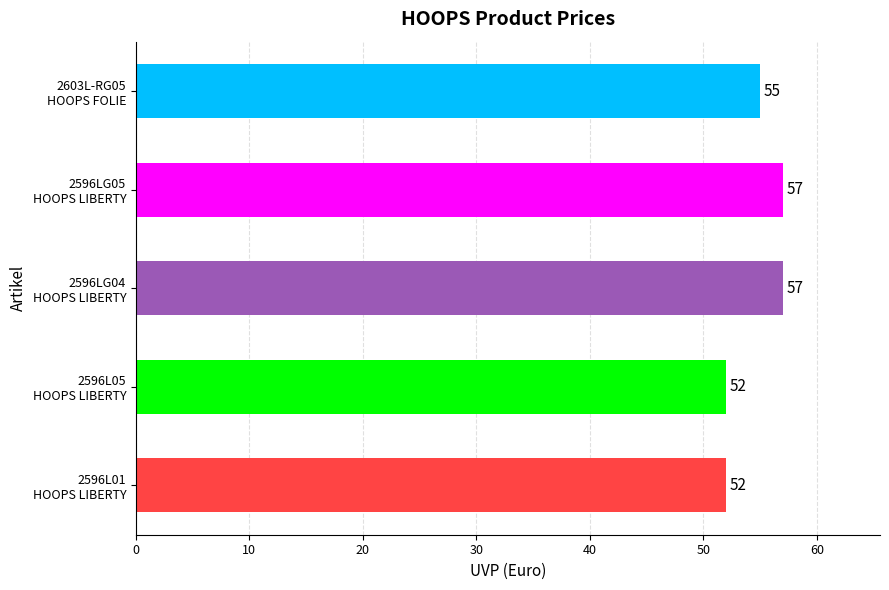

What is the sum of all values?

273